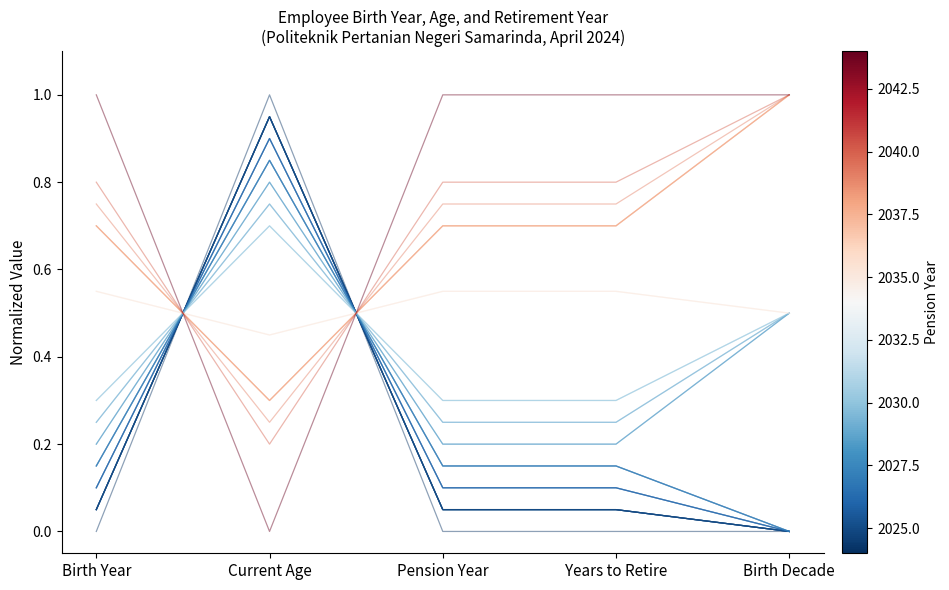

What is the label of the 3rd point from the left?

Pension Year